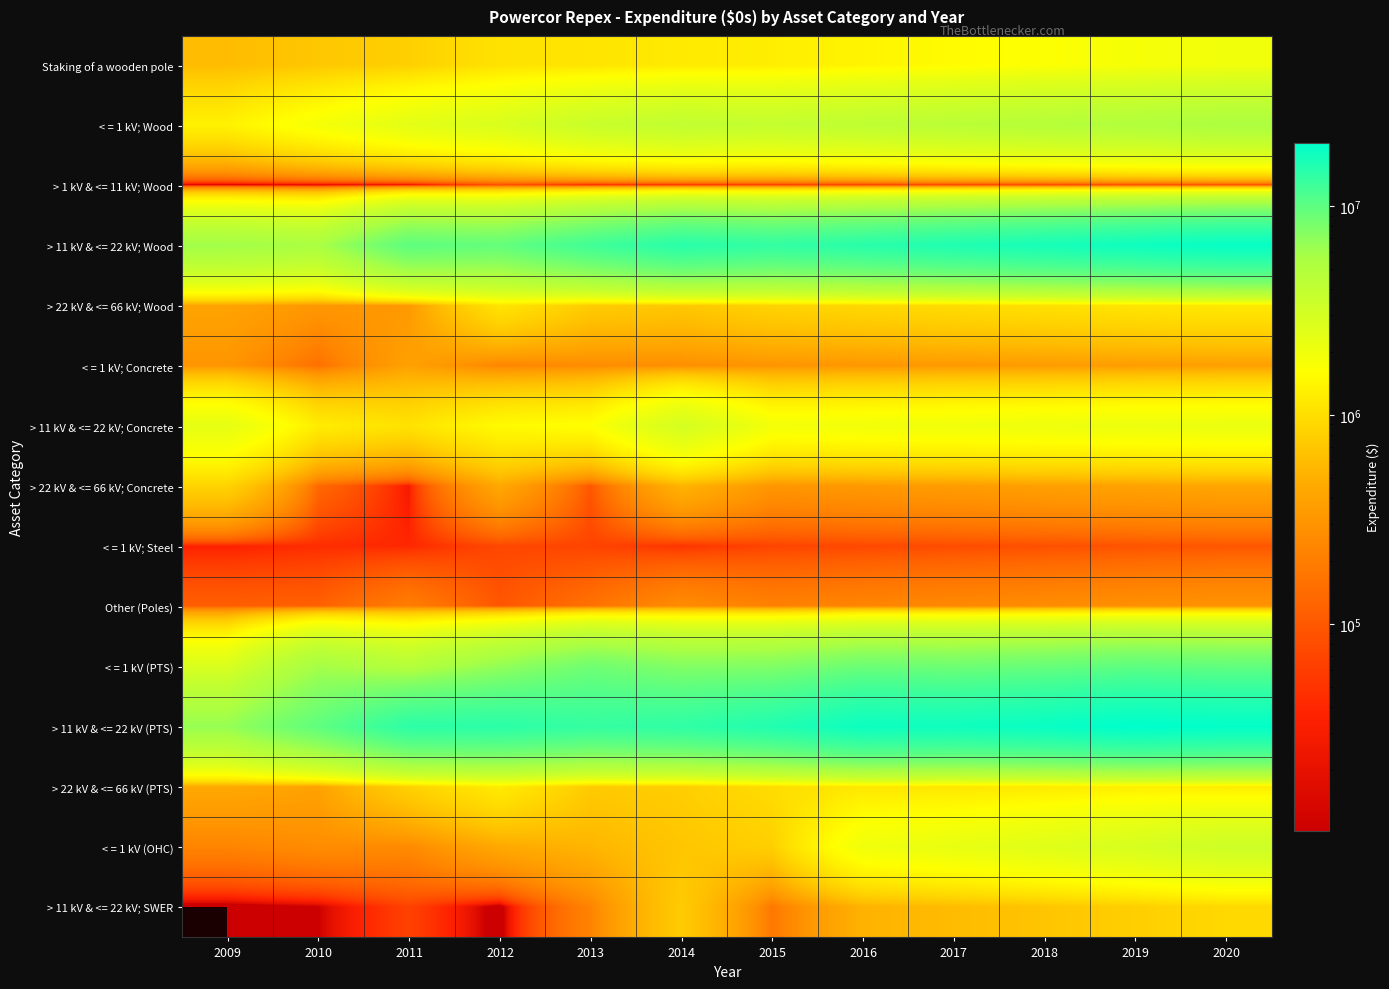

At 2015, list the series in order from largest to smallest.

> 11 kV & <= 22 kV (PTS), > 11 kV & <= 22 kV; Wood, < = 1 kV (PTS), < = 1 kV; Wood, > 11 kV & <= 22 kV; Concrete, Staking of a wooden pole, > 22 kV & <= 66 kV (PTS), > 22 kV & <= 66 kV; Wood, < = 1 kV (OHC), > 22 kV & <= 66 kV; Concrete, < = 1 kV; Concrete, Other (Poles), > 11 kV & <= 22 kV; SWER, < = 1 kV; Steel, > 1 kV & <= 11 kV; Wood